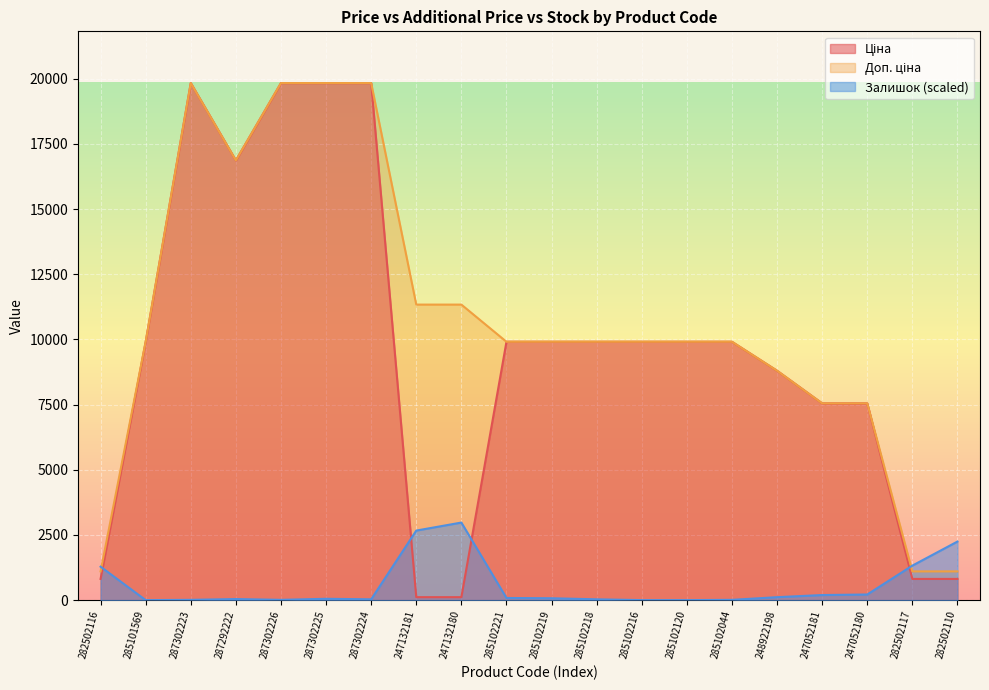

Between 285102216 and 287302225, which is larger?

287302225